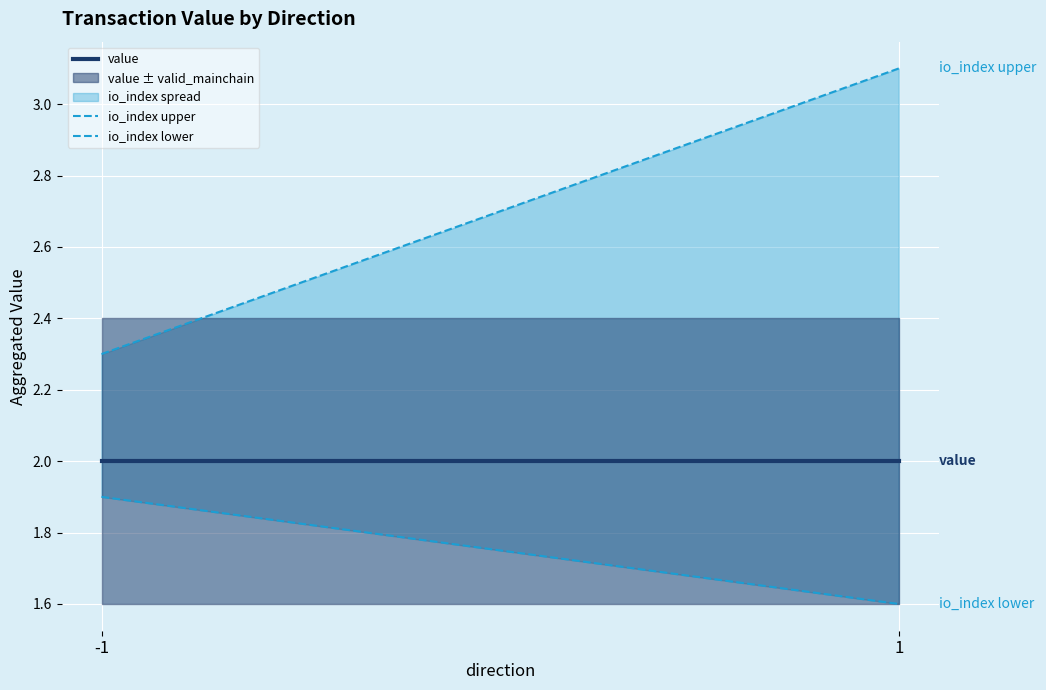

What is the difference between the highest and lowest values at -1?

0.4